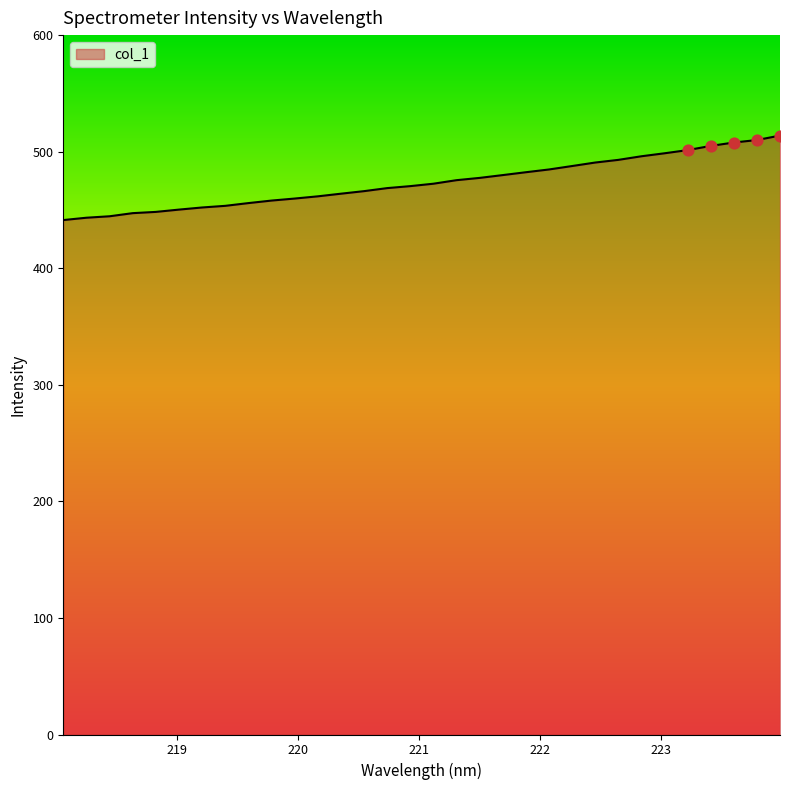

What is the difference between the maximum and minimum values?

72.5